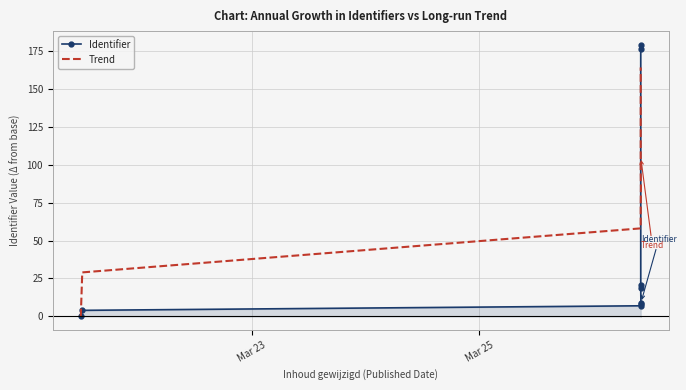

How many lines are shown in the chart?

2